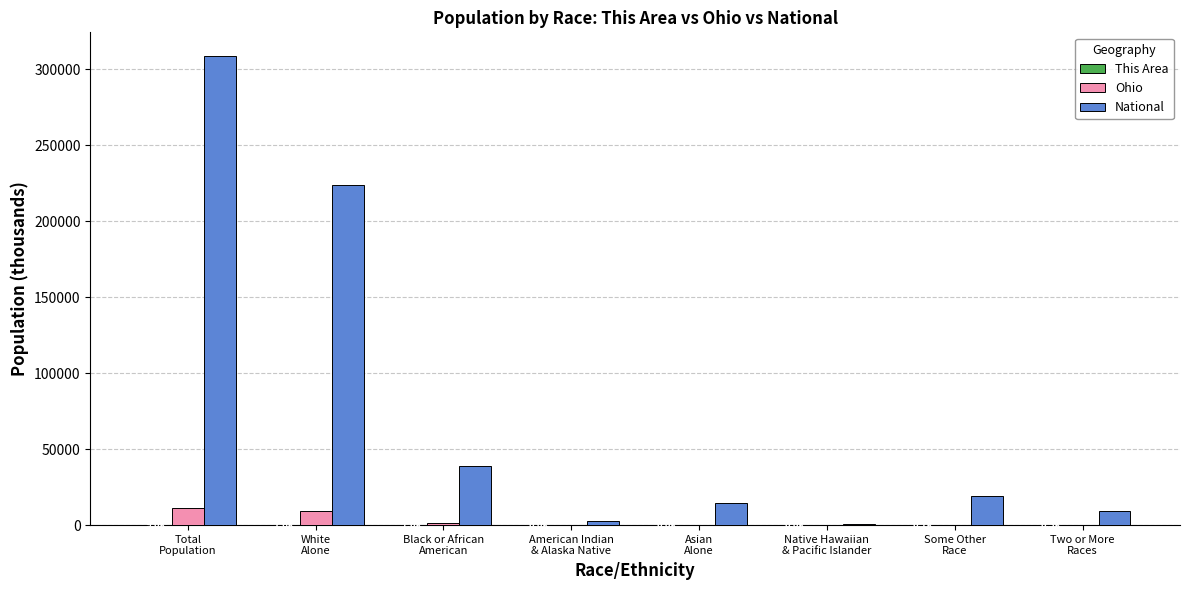

Is it true that National equals 14674.3 at Asian
Alone?

True